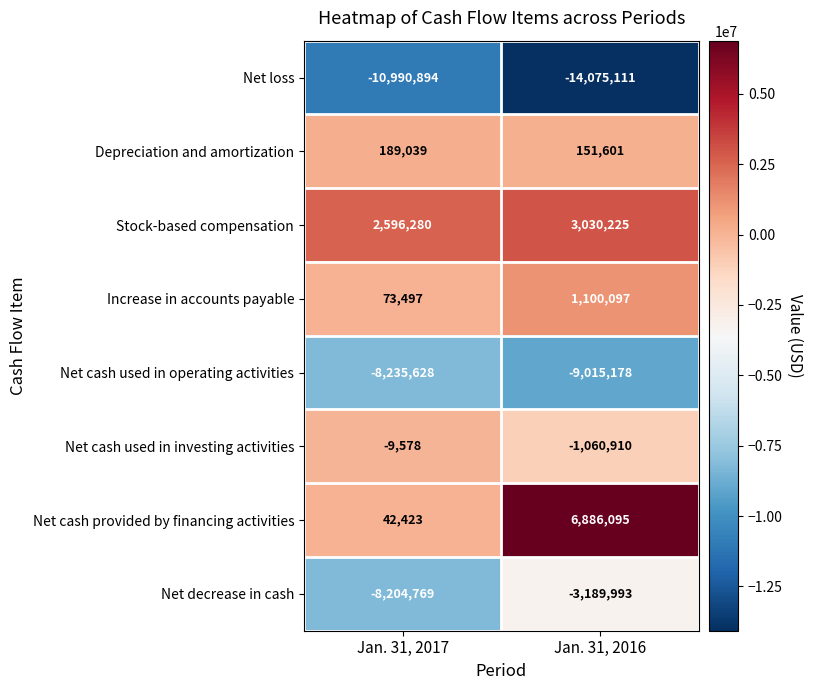

What is the difference between the highest and lowest values at Jan. 31, 2016?

20961206